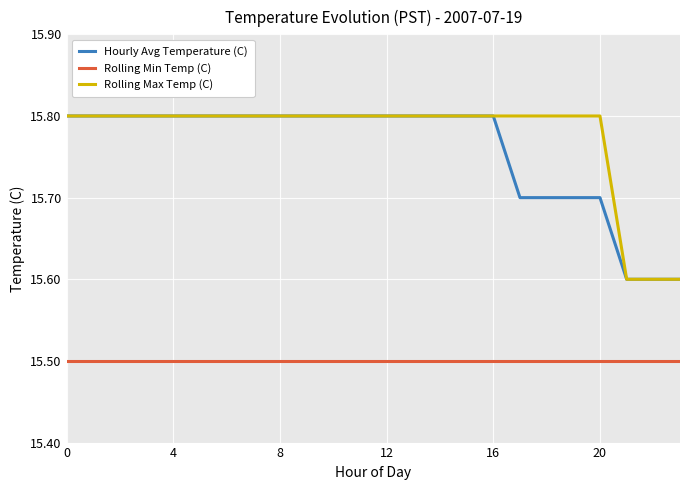

What is the maximum value shown in the chart?

15.8